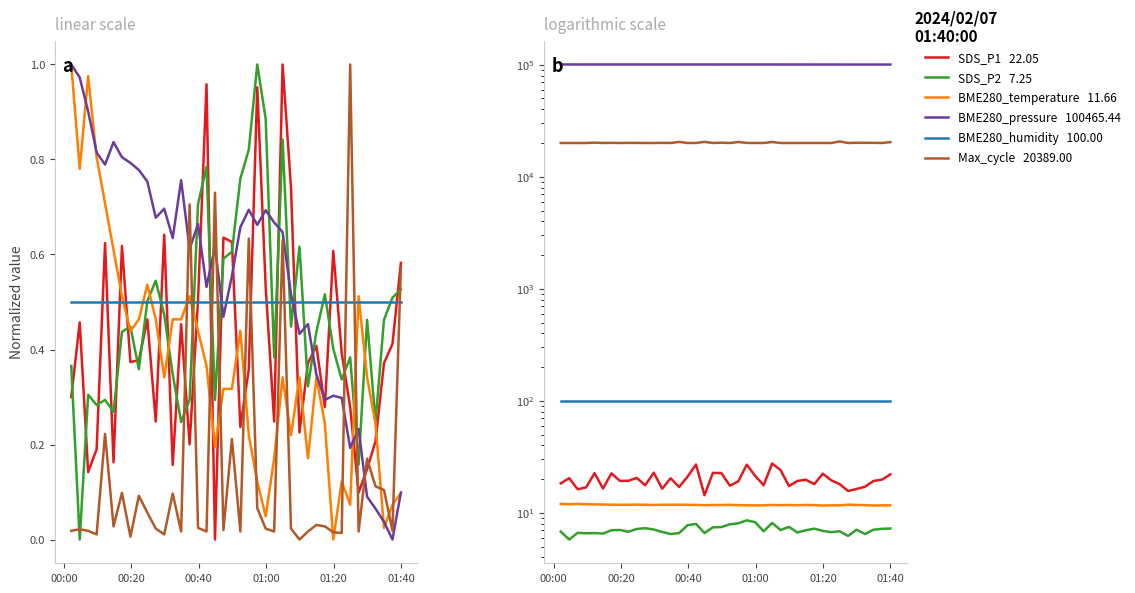

What is the maximum value for SDS_P2?

8.6